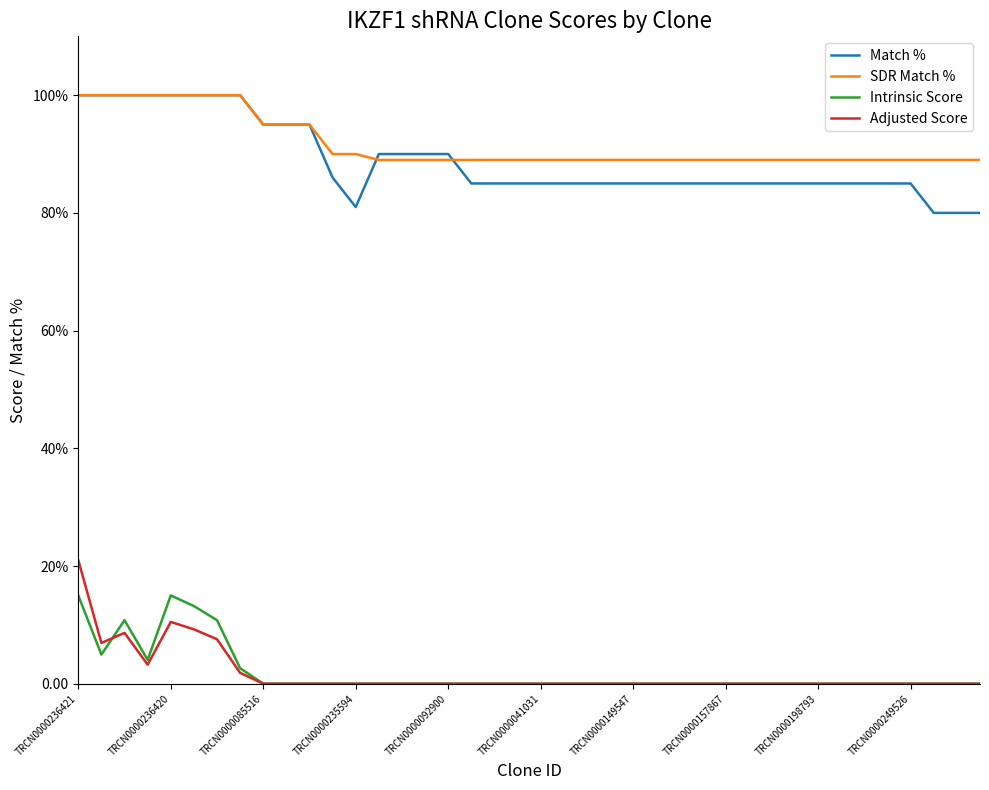

List the series in order of their peak value, lowest first.

Intrinsic Score, Adjusted Score, Match %, SDR Match %